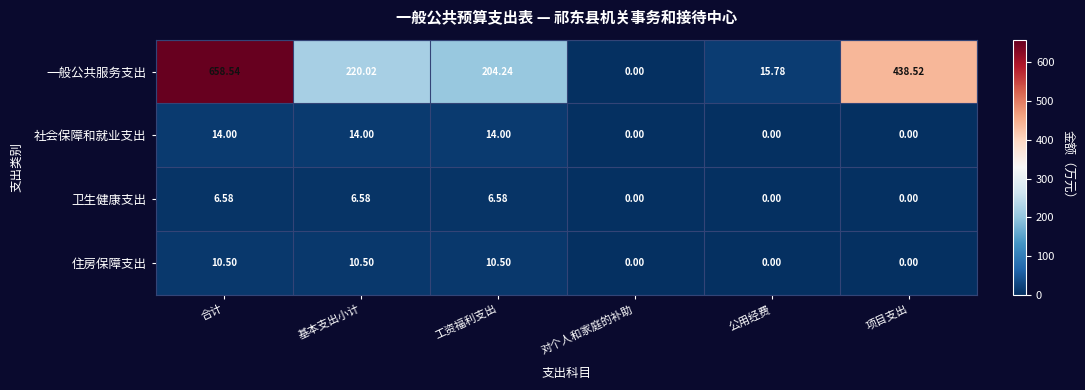

At which label does 住房保障支出 first exceed 10?

合计